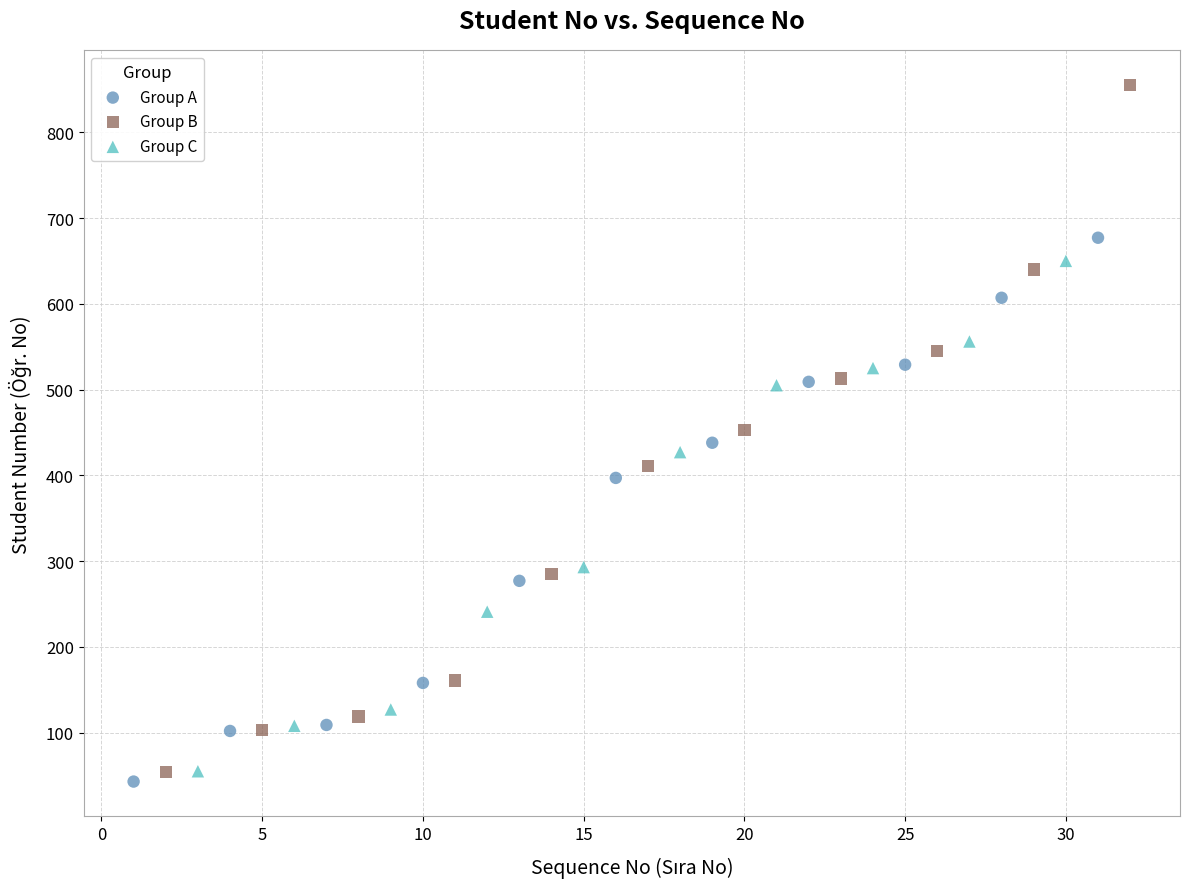

Which series has the widest spread of Y values?

Group B